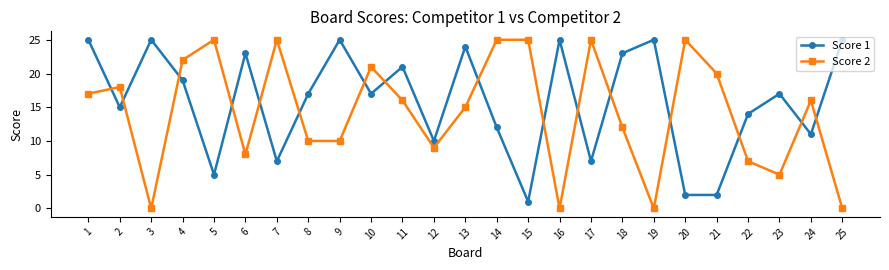

How many lines are shown in the chart?

2